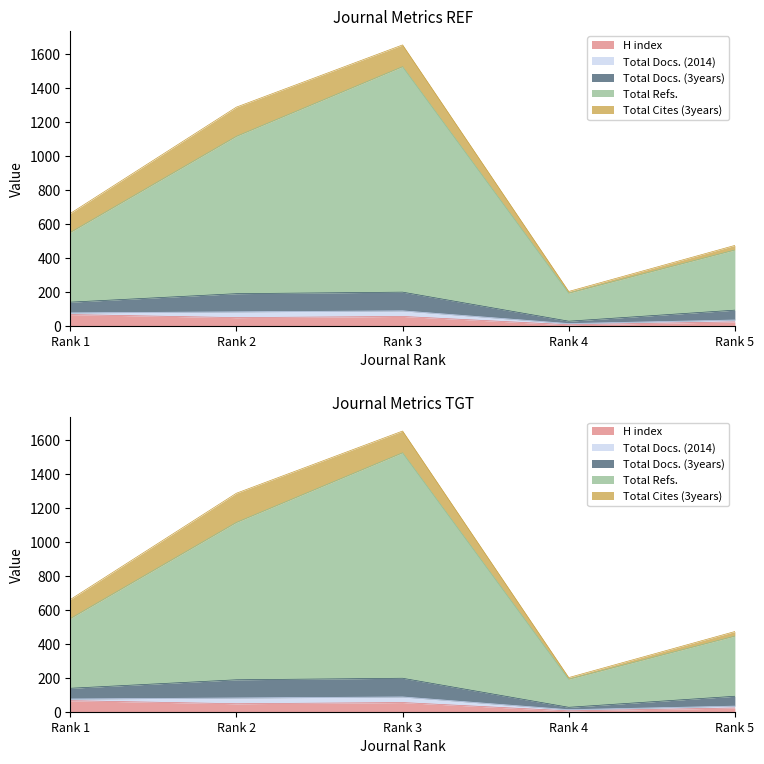

What is the minimum value for Total Refs.?

191